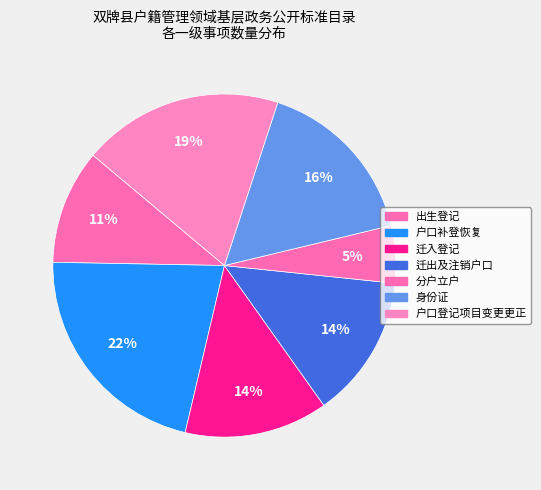

To the nearest percent, what portion does 分户立户 represent?

5%